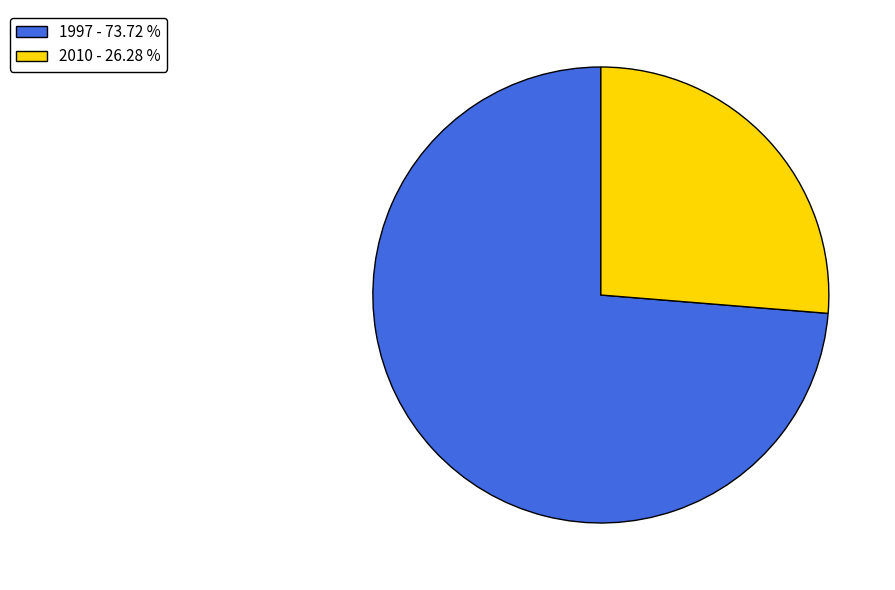

Does any single category account for the majority?

Yes